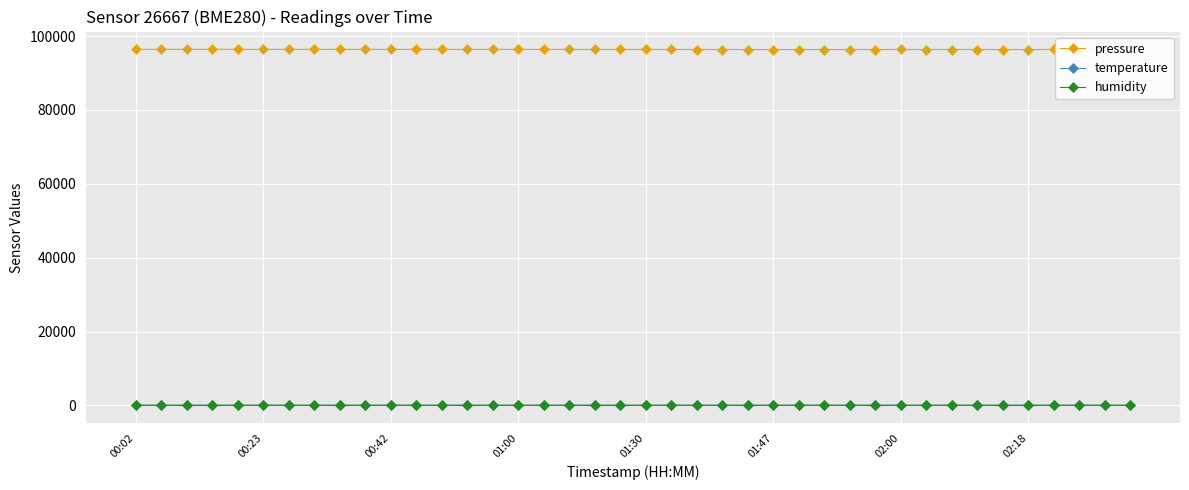

How many values in the temperature series are below 16?

12